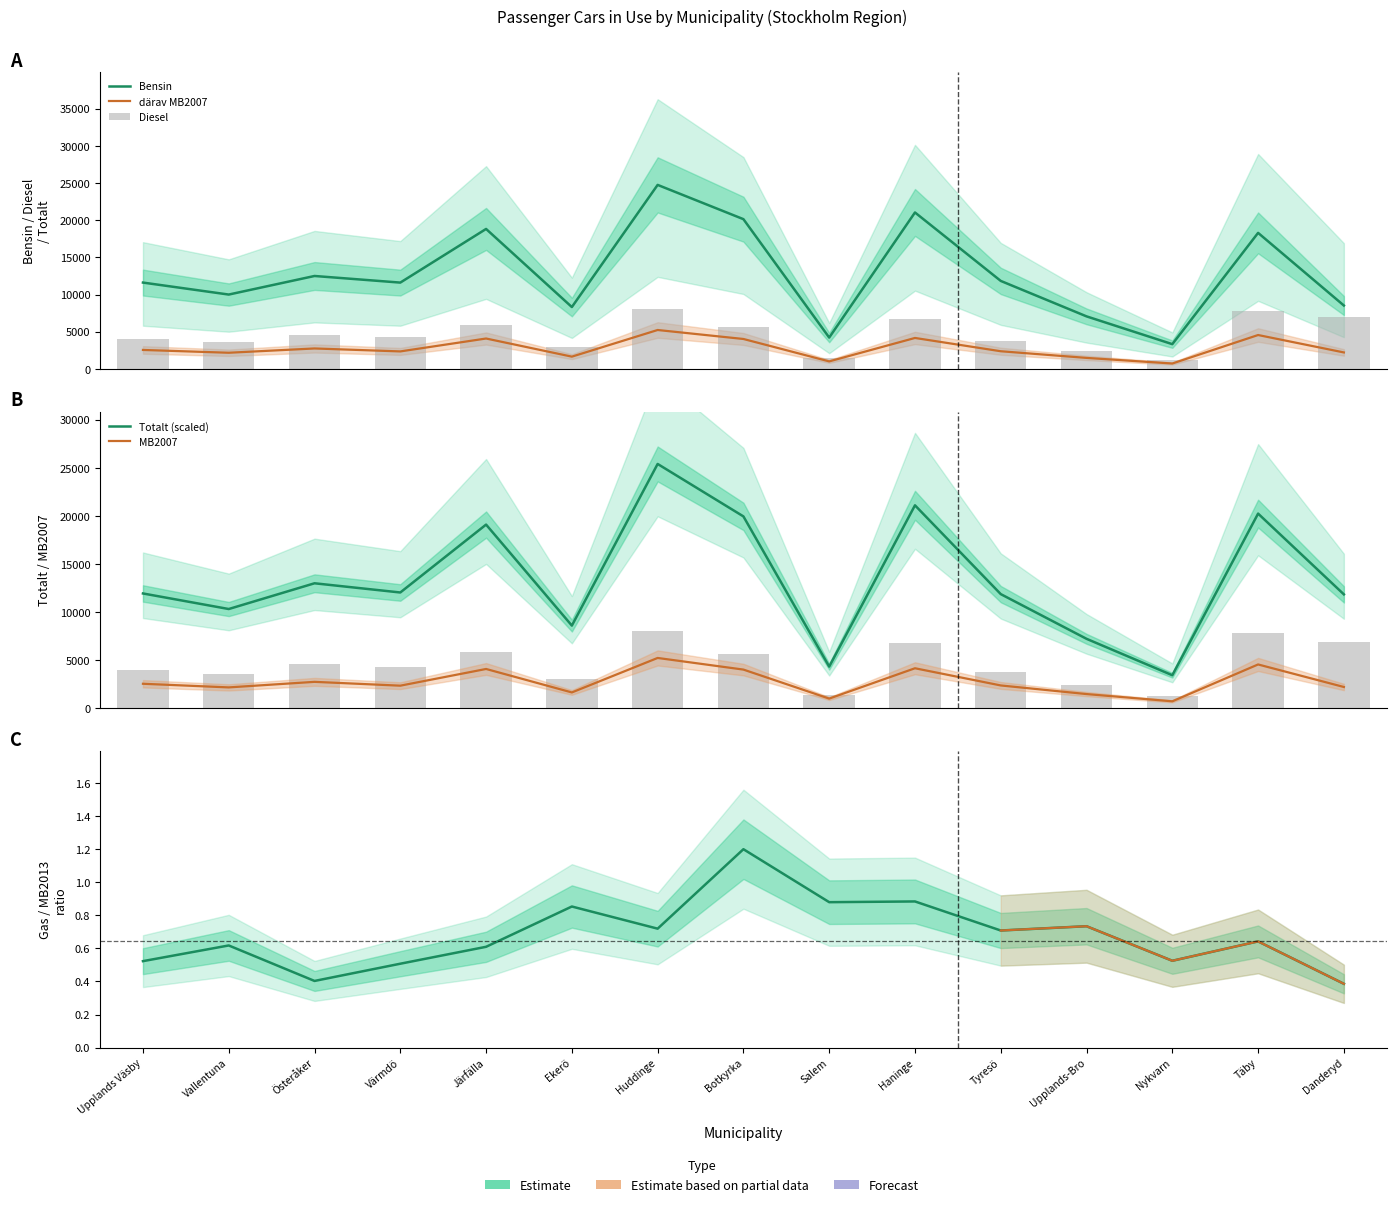

Which series has the widest spread of values?

Totalt (scaled)